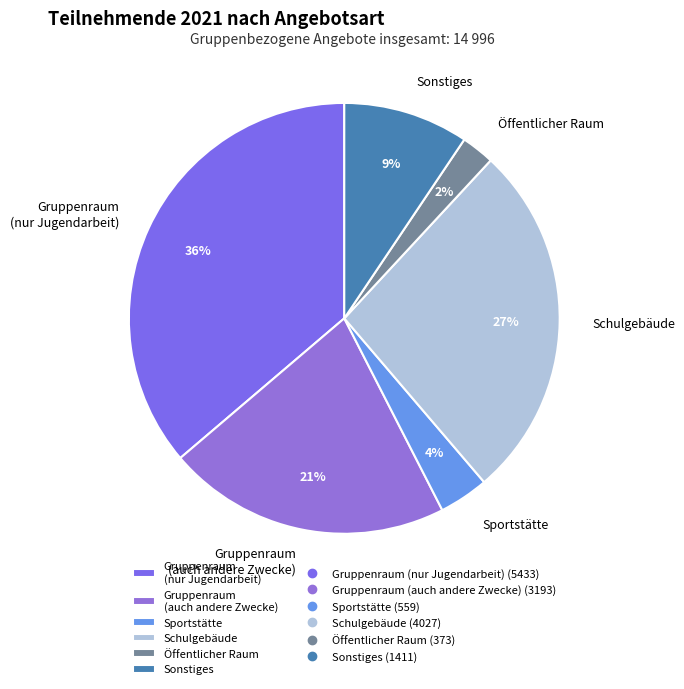

Combined, do Gruppenraum (auch andere Zwecke) and Sonstiges account for over 50%?

No